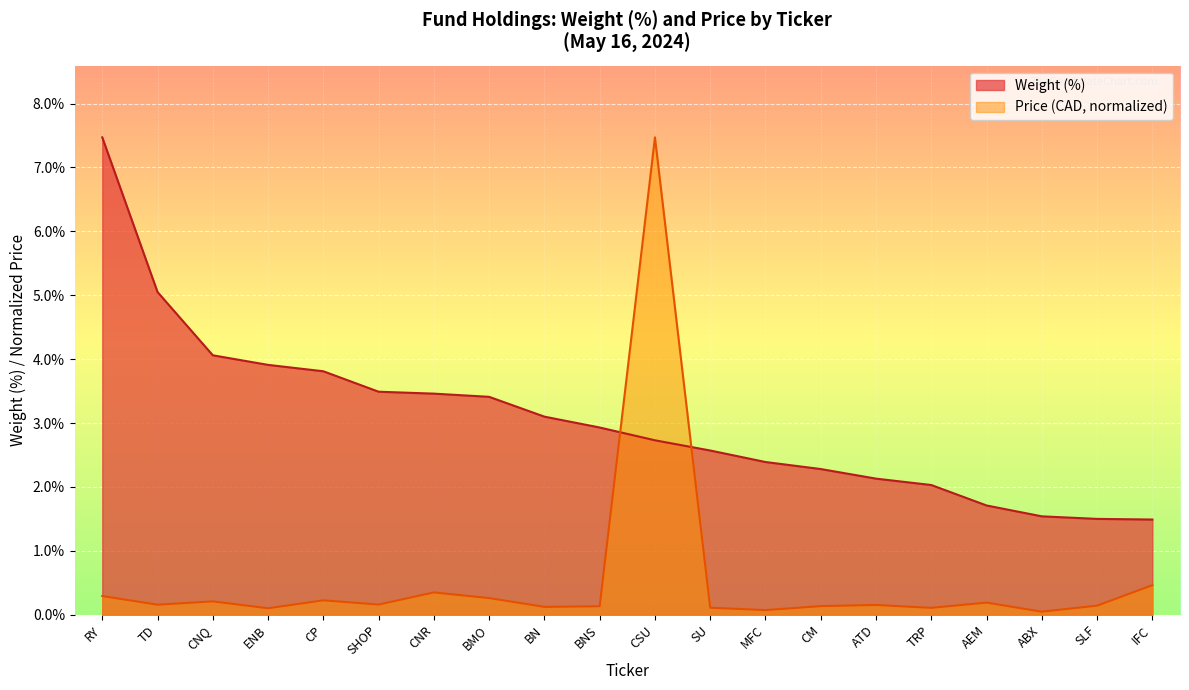

What is the greatest value displayed?

7.5